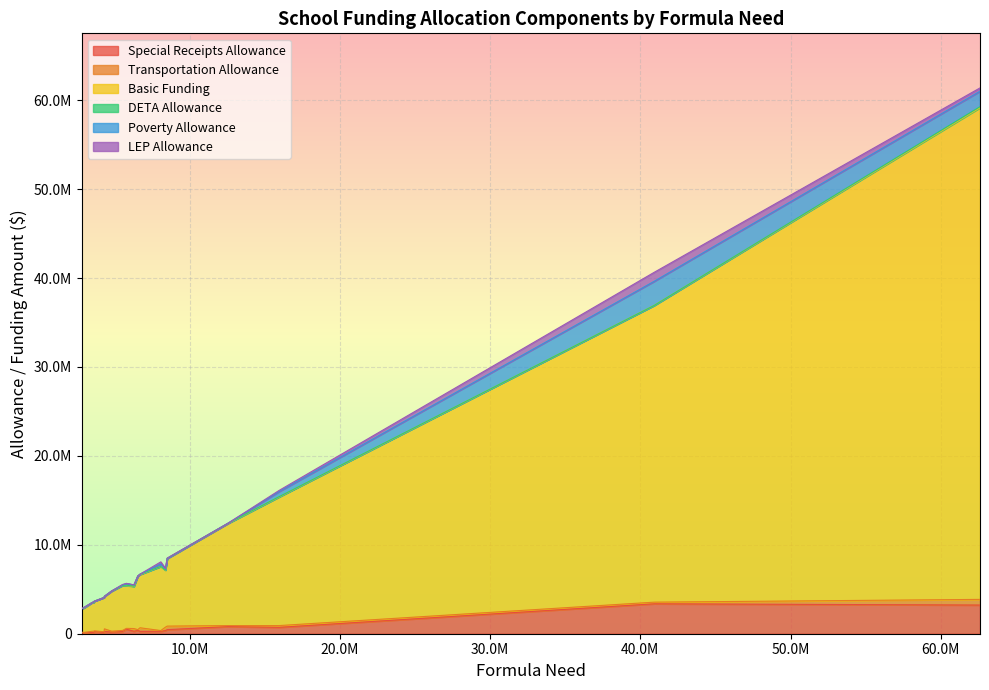

Which series changed the most between 01-0090 and 03-0500?

Basic Funding